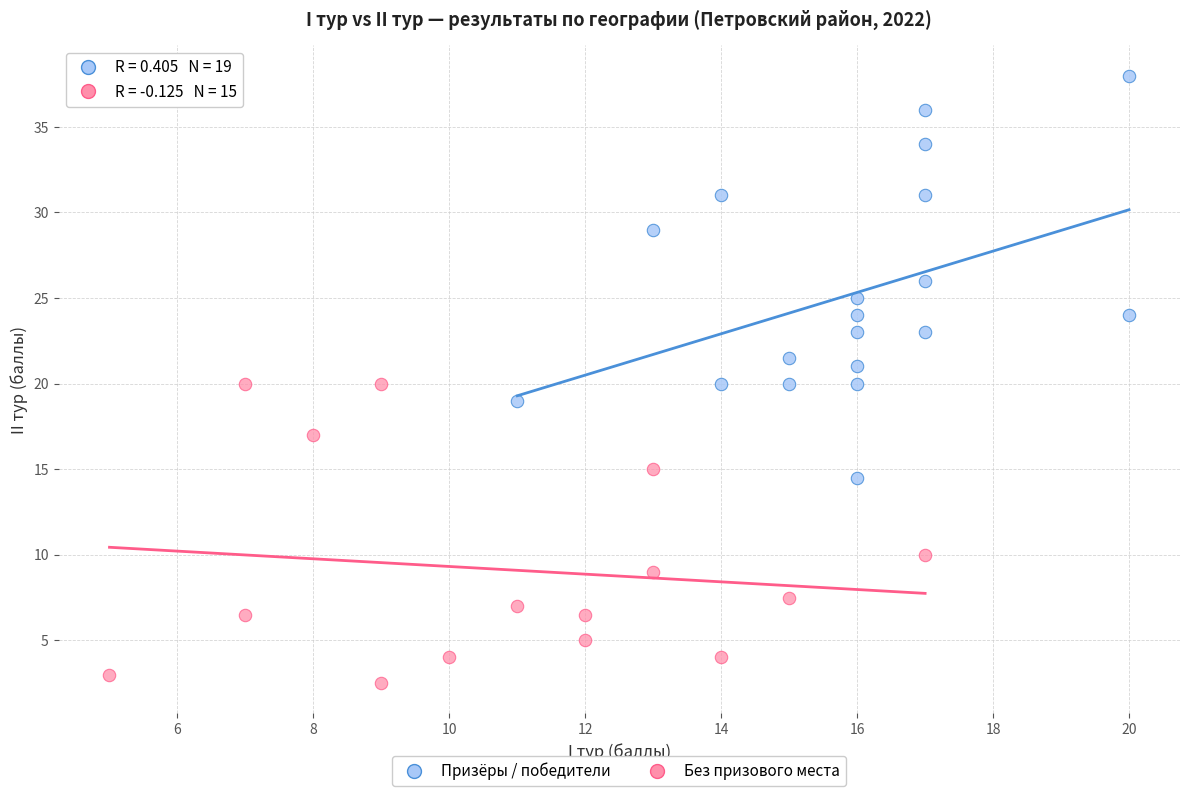

Which series contains the lowest Y value?

Без призового места